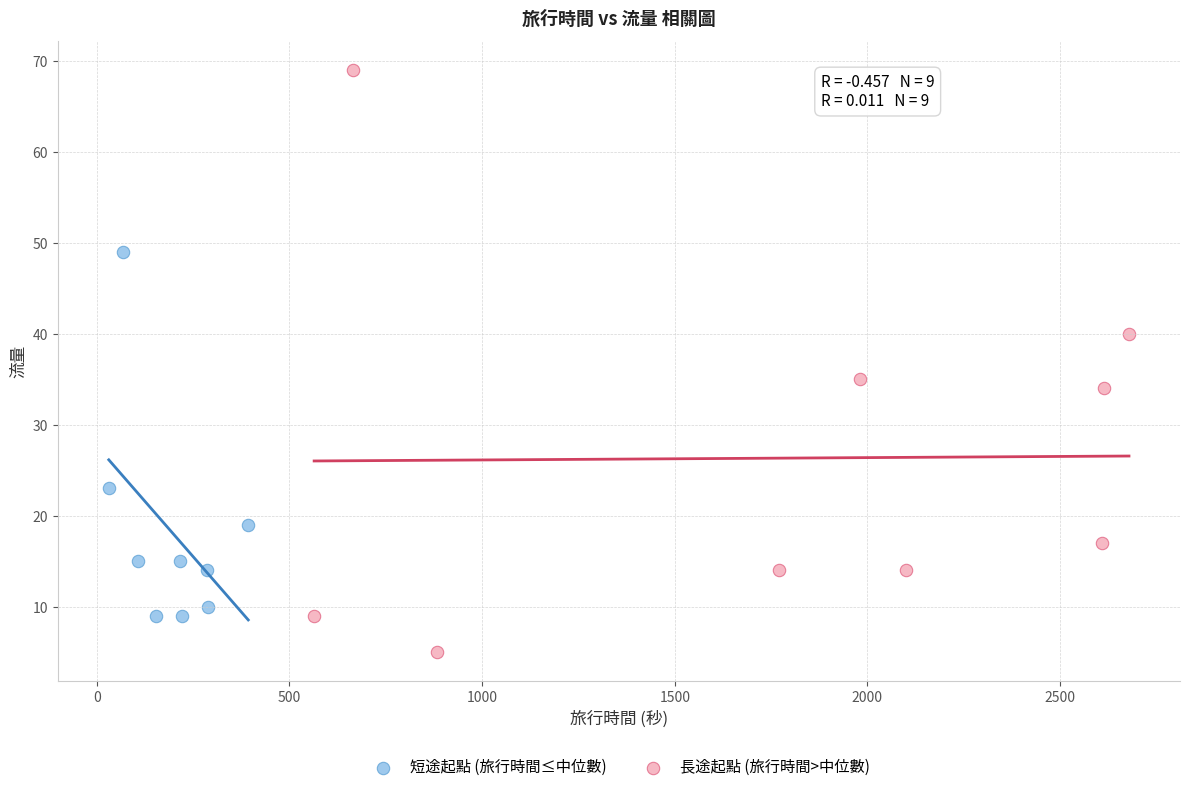

Which series reaches the maximum Y coordinate?

長途起點 (旅行時間>中位數)